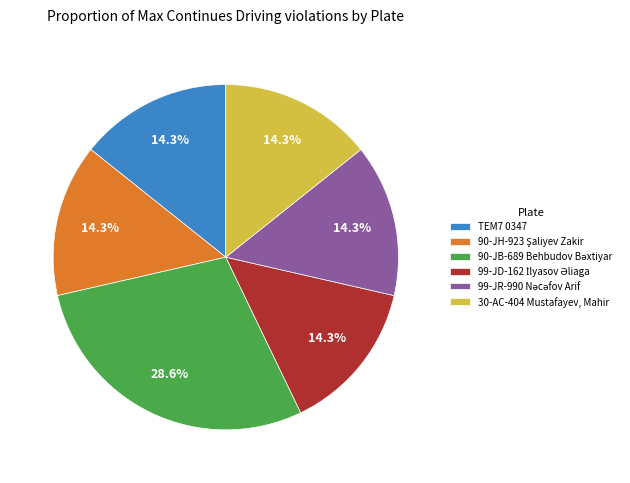

Does 30-AC-404 Mustafayev, Mahir represent more than half of the total?

No